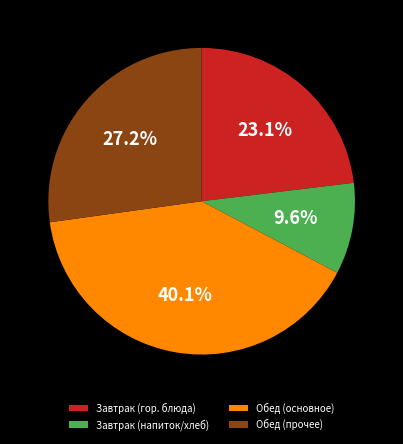

Between Обед (основное) and Обед (прочее), which is larger?

Обед (основное)